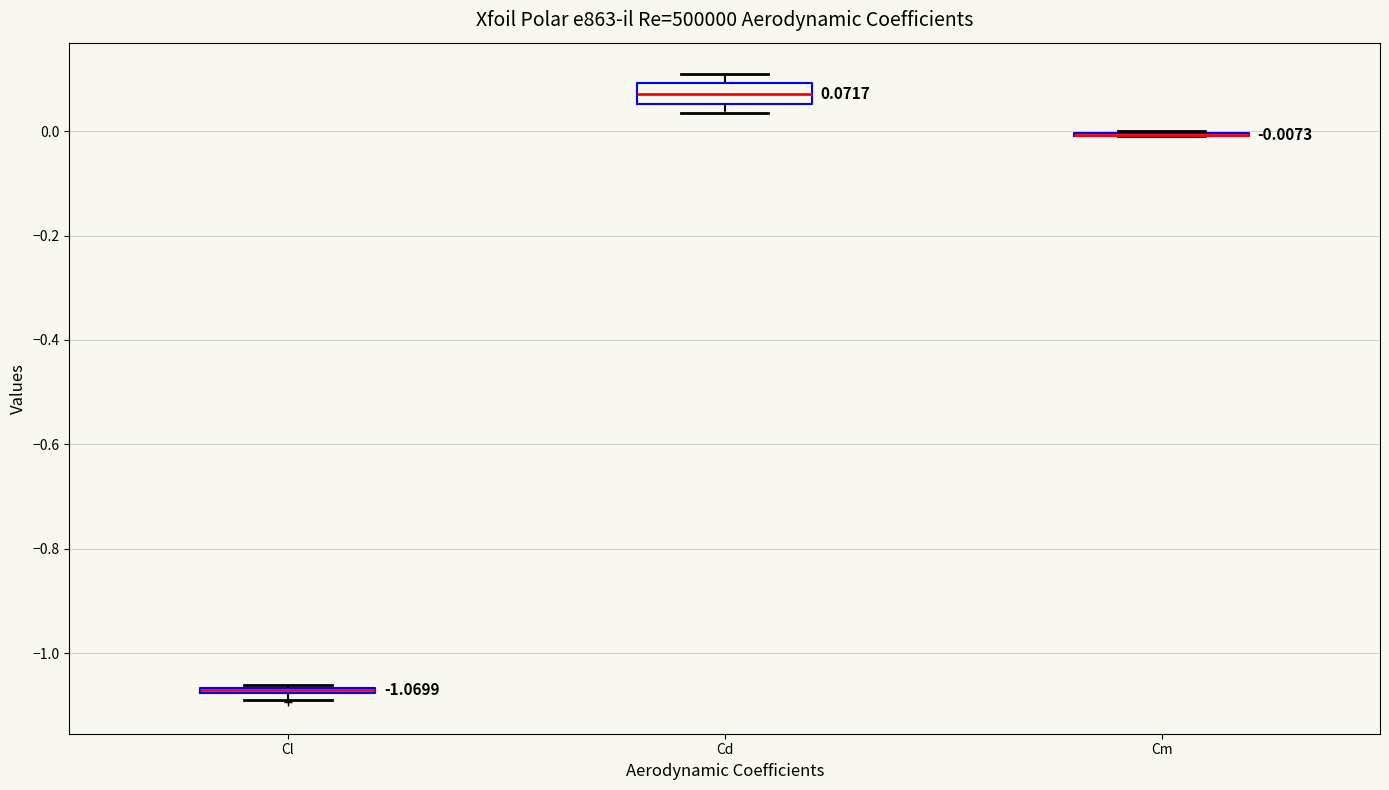

Which box is the tallest, from its lower edge to its upper edge?

Cd